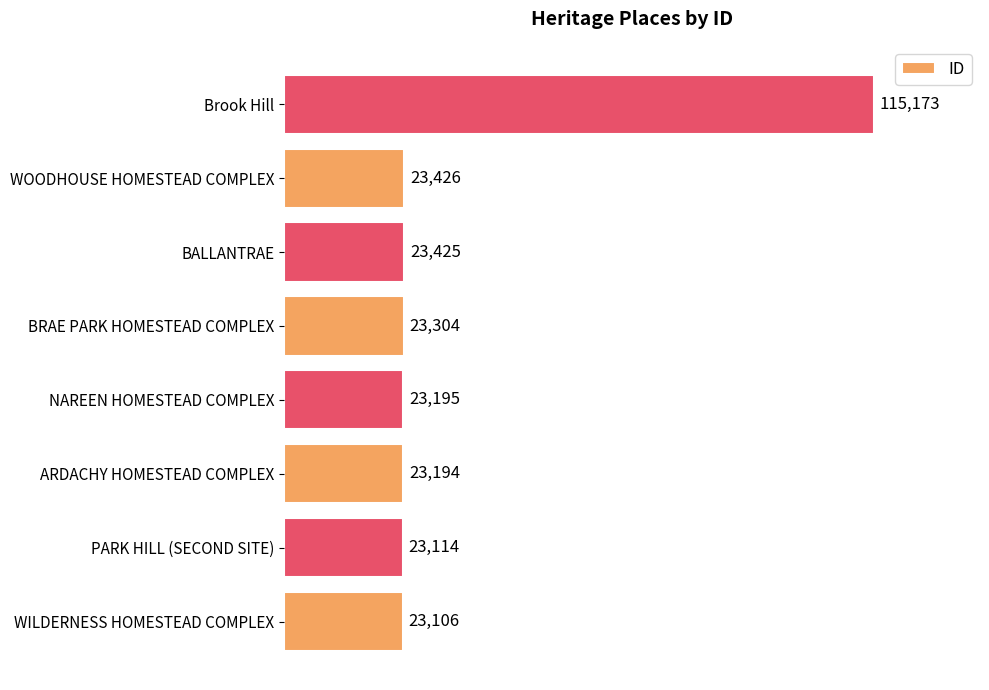

Rank the categories by value from highest to lowest.

Brook Hill, WOODHOUSE HOMESTEAD COMPLEX, BALLANTRAE, BRAE PARK HOMESTEAD COMPLEX, NAREEN HOMESTEAD COMPLEX, ARDACHY HOMESTEAD COMPLEX, PARK HILL (SECOND SITE), WILDERNESS HOMESTEAD COMPLEX